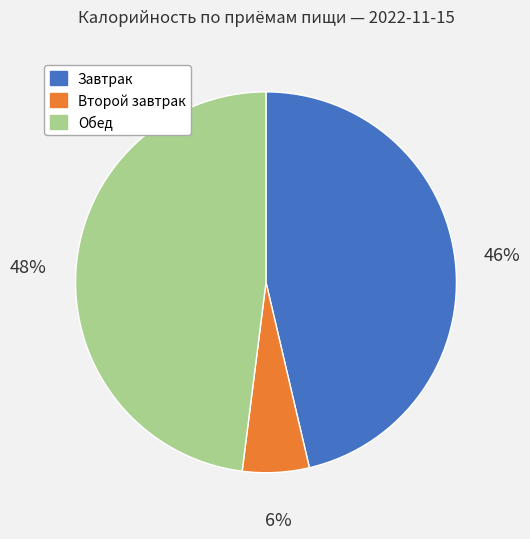

The Обед slice represents 53% of the pie. True or false?

False